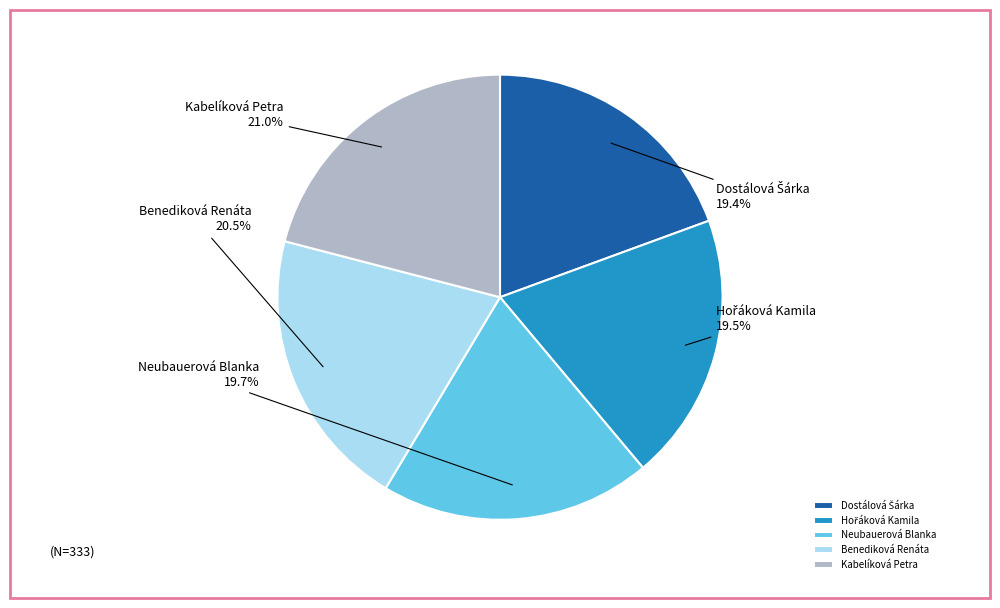

Which has a higher value, Kabelíková Petra or Neubauerová Blanka?

Kabelíková Petra